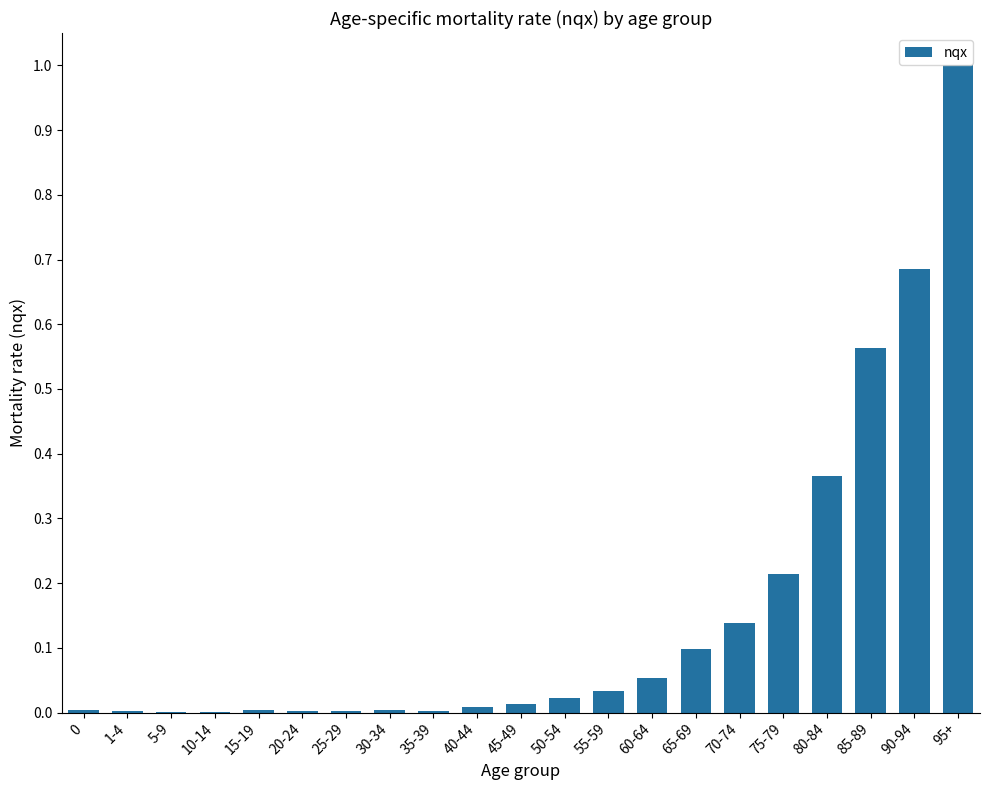

What is the sum of all values?

3.2